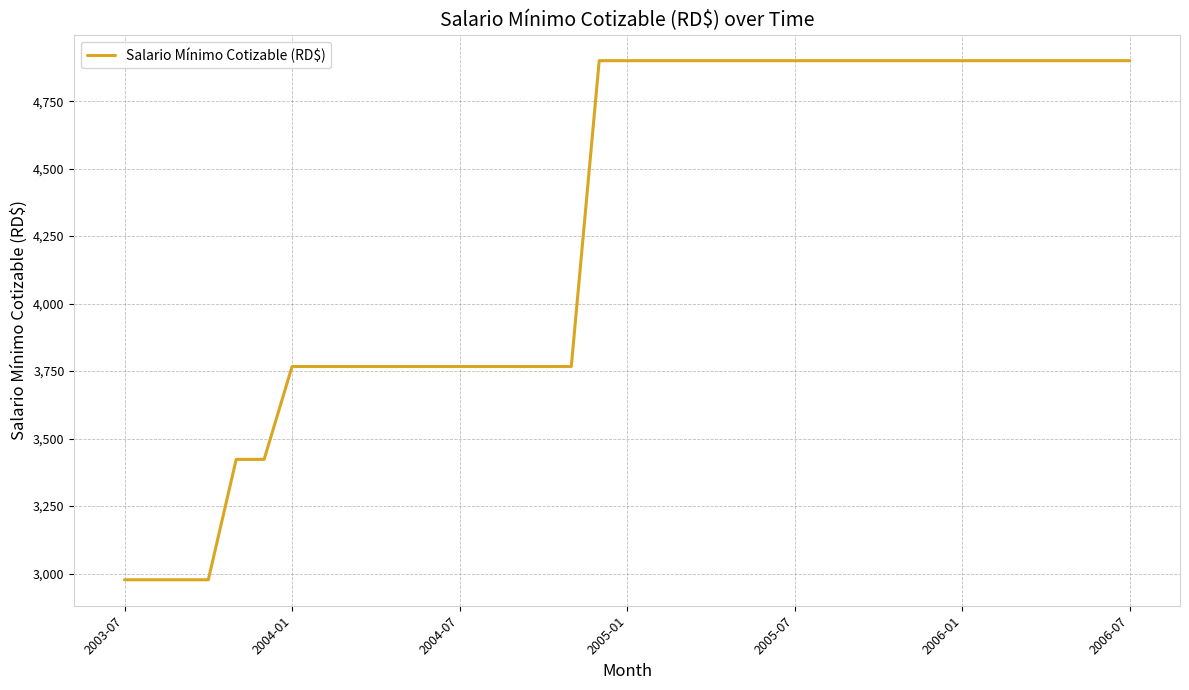

What is the smallest value displayed?

2977